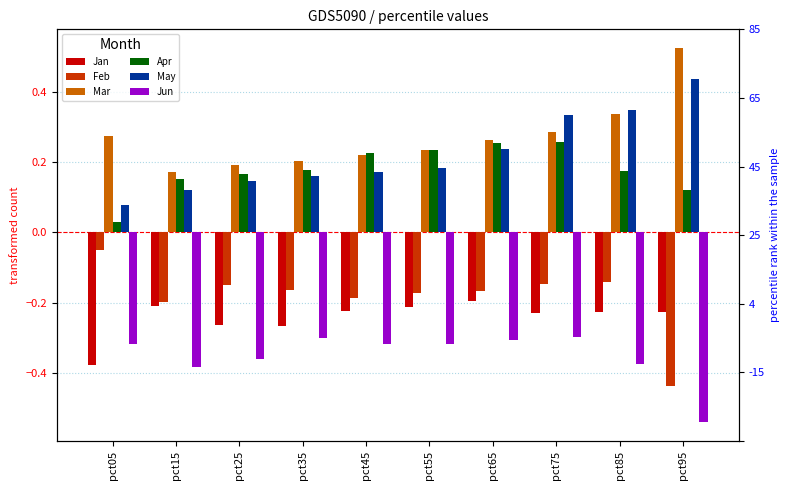

List the labels in order of May value, smallest first.

pct05, pct15, pct25, pct35, pct45, pct55, pct65, pct75, pct85, pct95